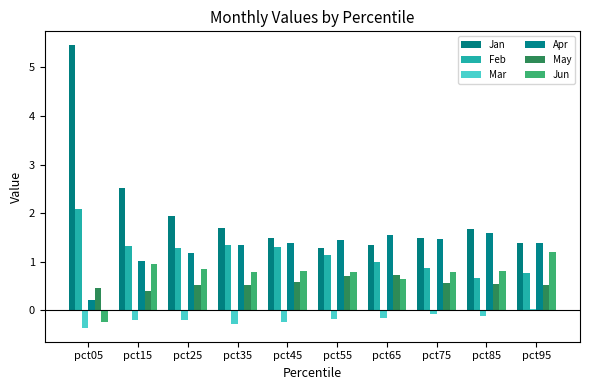

What is the difference between the maximum and minimum values in the May series?

0.3